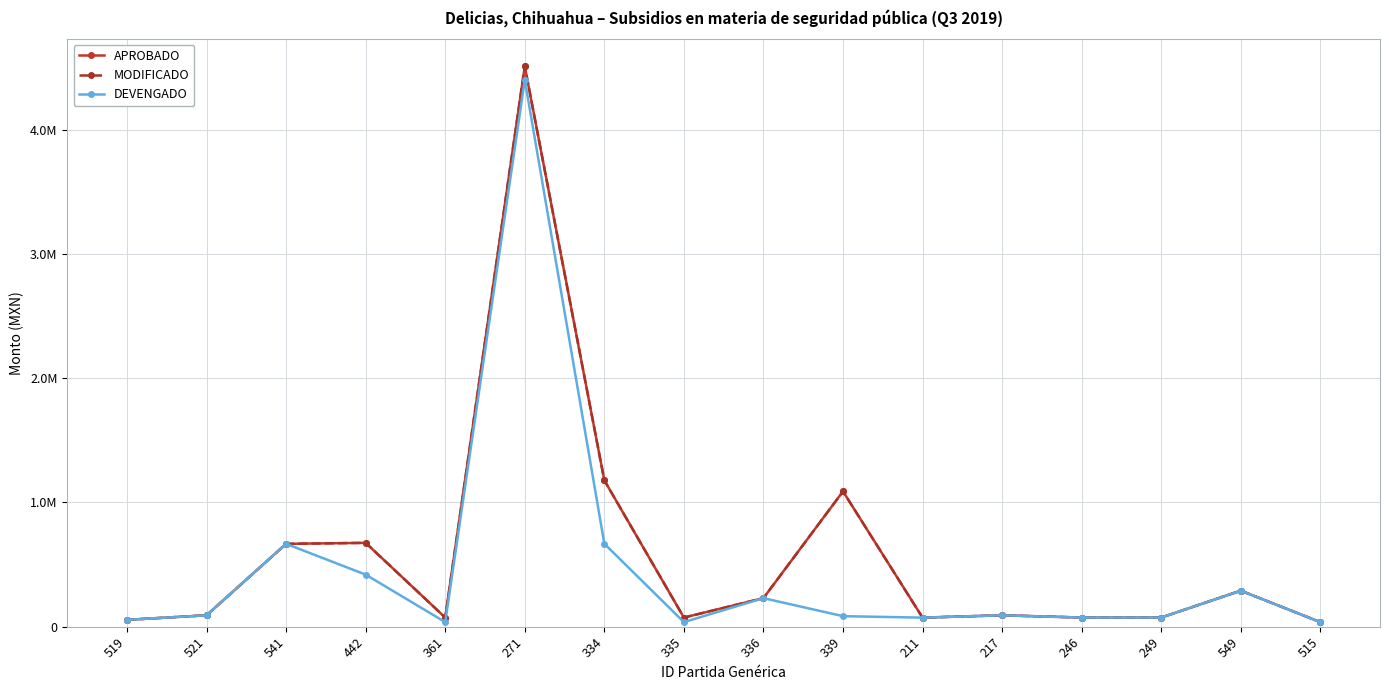

True or false: APROBADO and DEVENGADO cross at least once.

False